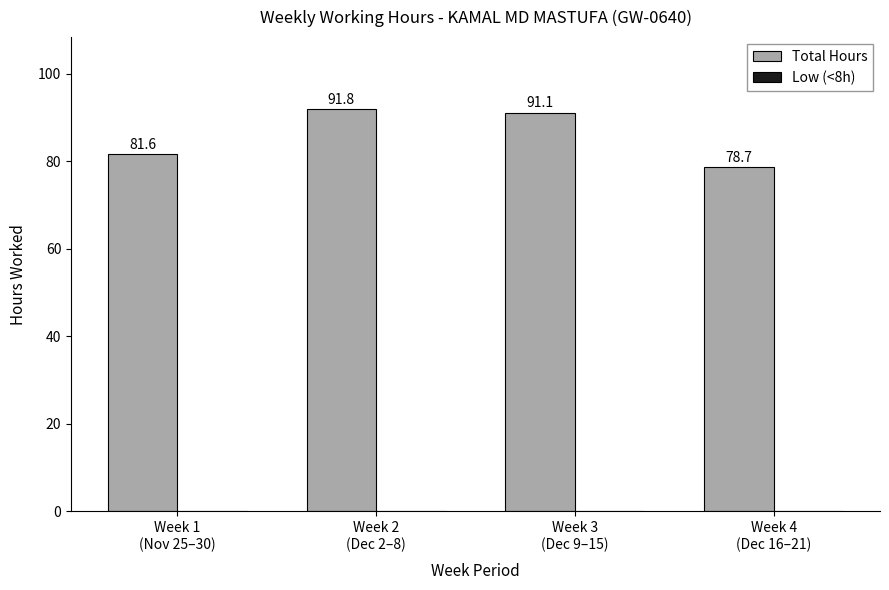

What is the minimum value shown in the chart?

78.7